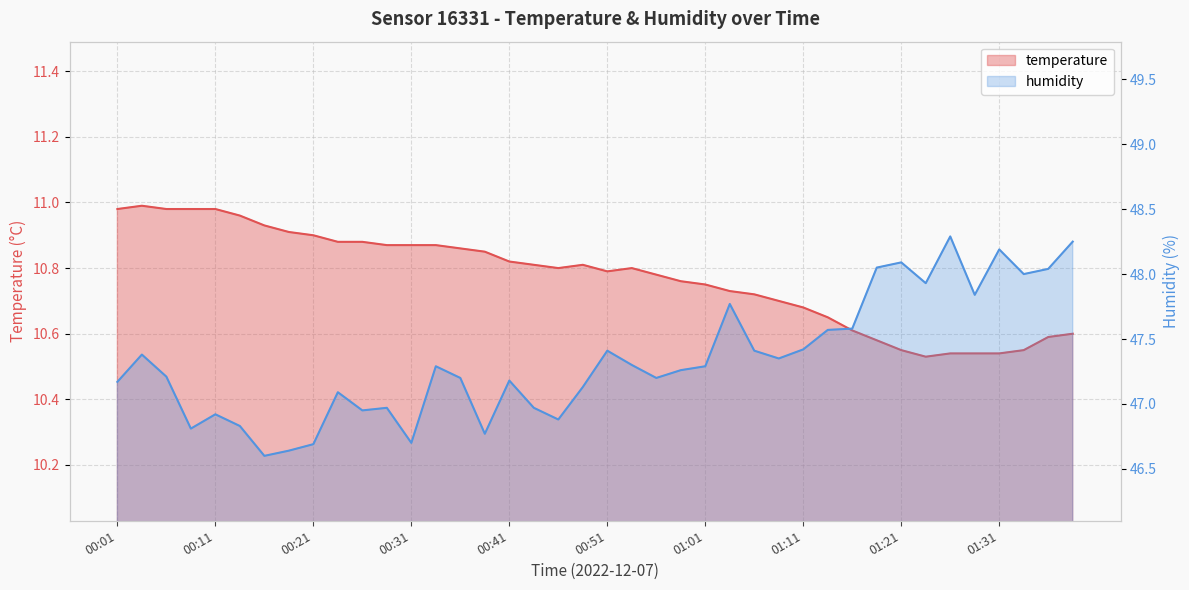

Is the value of humidity at 01:06 greater than the value of temperature at 00:24?

Yes